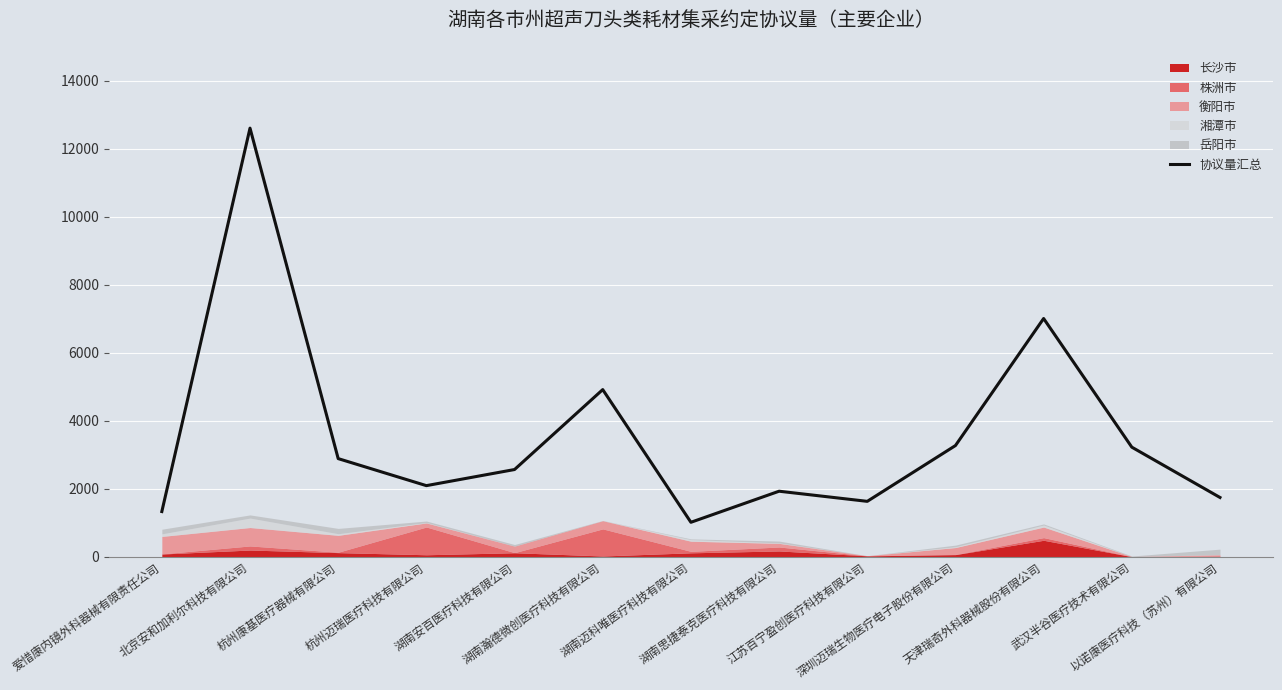

Where does the data first go above 2563?

北京安和加利尔科技有限公司